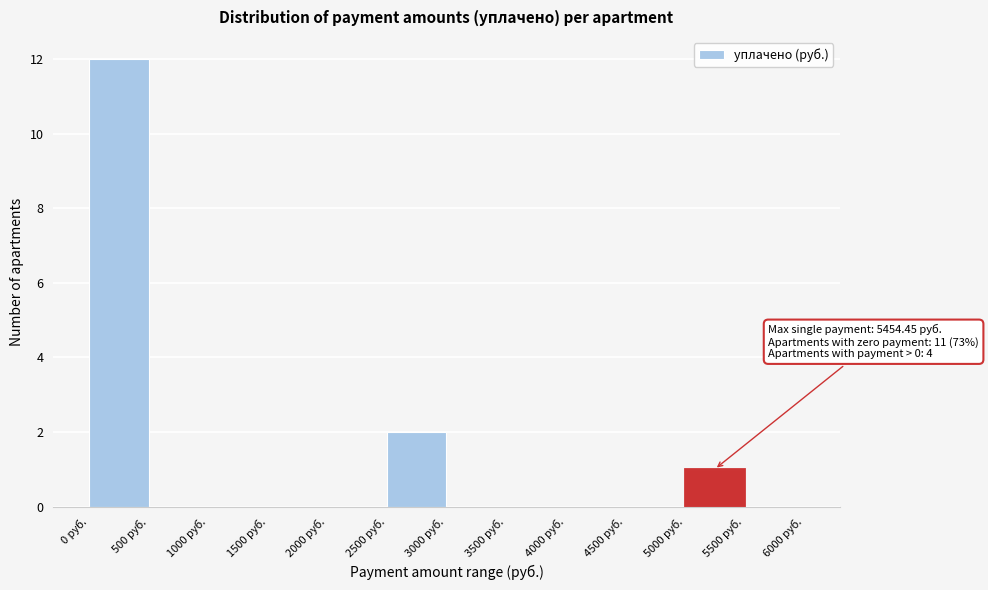

Which range on the x-axis has the tallest bar?

0 to 500